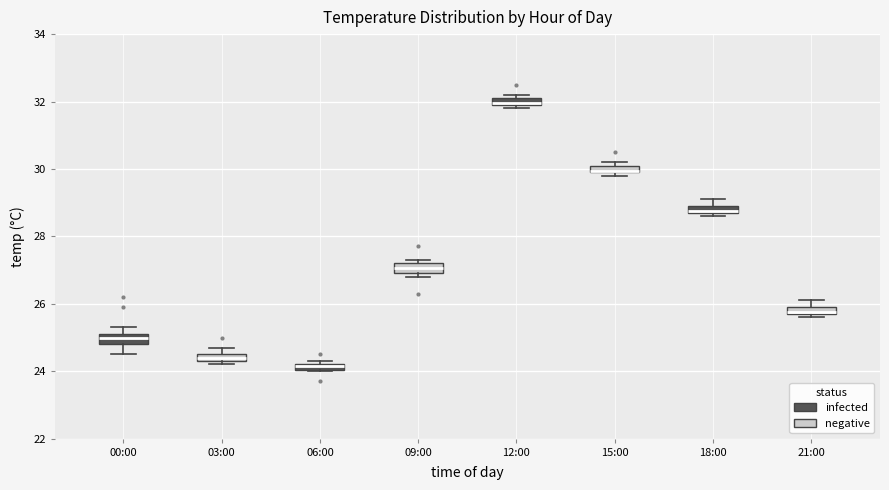

Which box has the lowest median line?

06:00